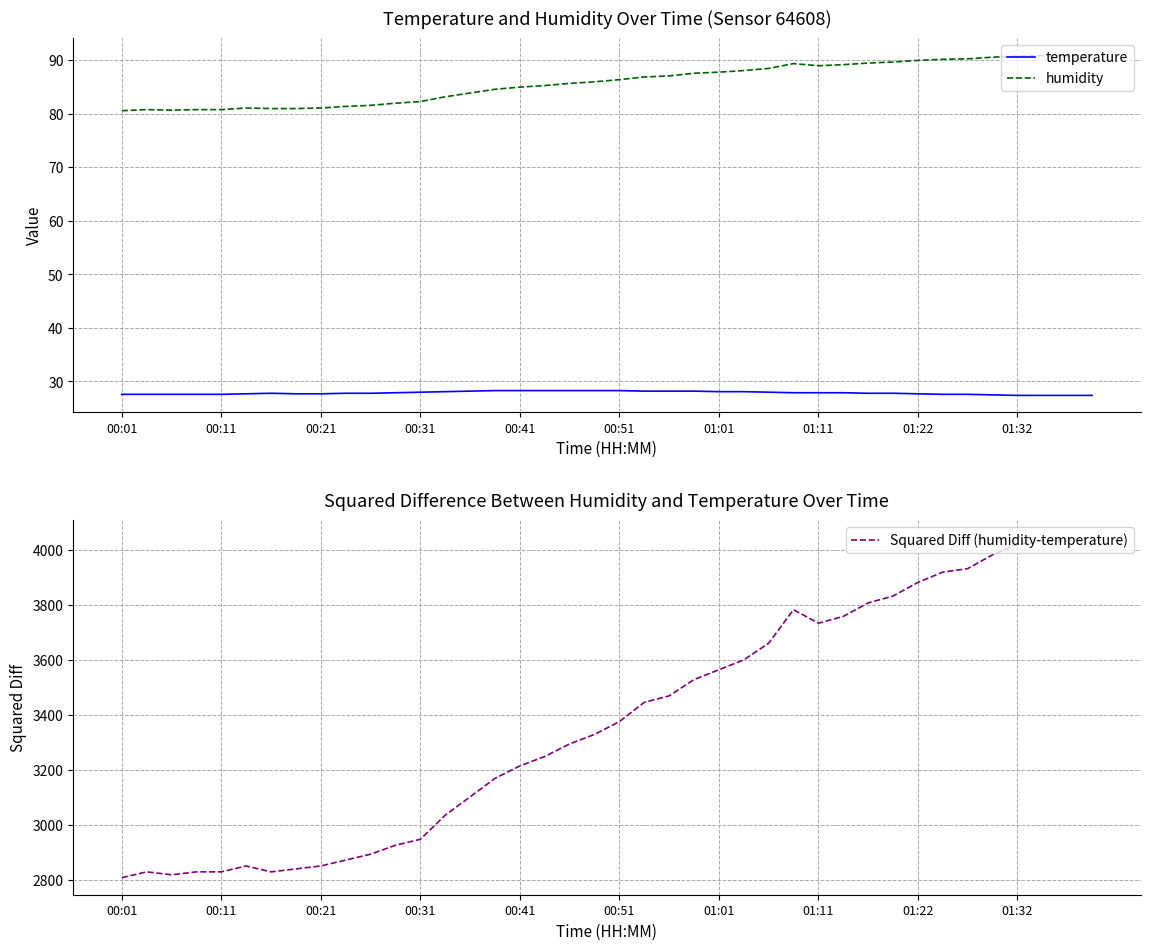

True or false: humidity and temperature cross at least once.

False